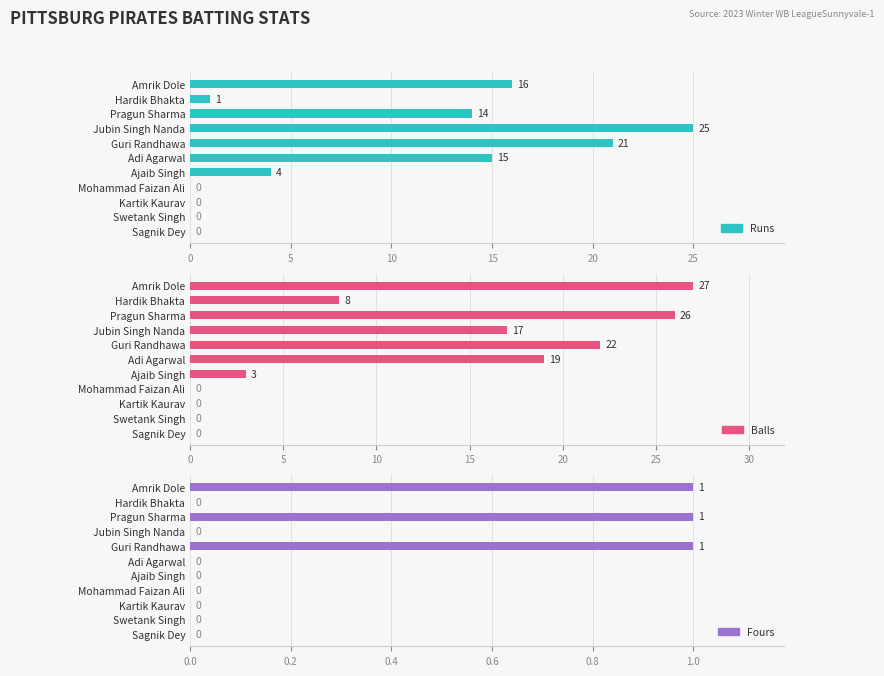

Which series has the largest range (max minus min)?

Balls